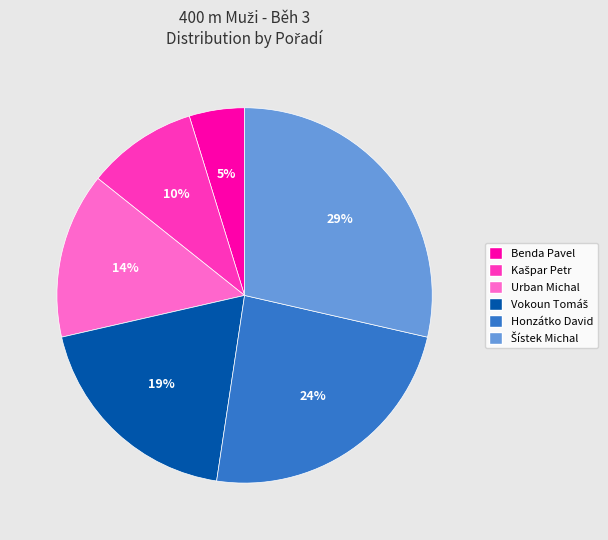

What is the ratio of the value at Benda Pavel to the value at Honzátko David?

0.2